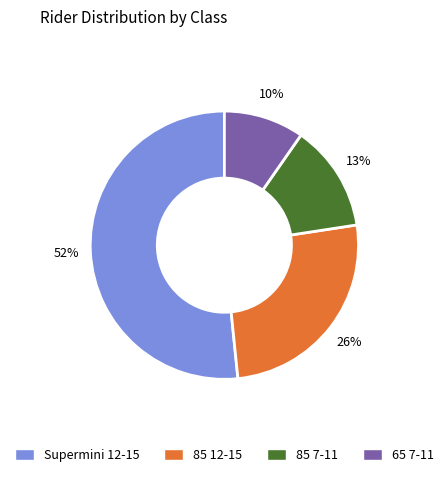

To the nearest percent, what is the difference between the 85 12-15 and Supermini 12-15 slice percentages?

26%